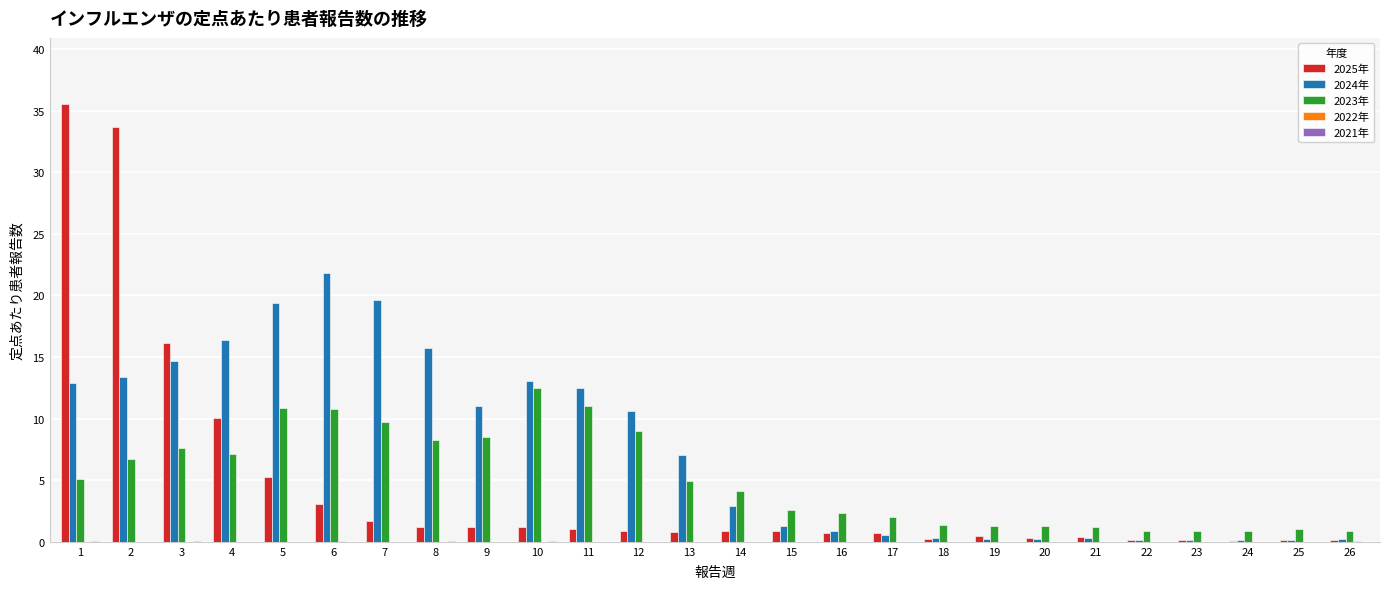

What is the difference between the 2024年 values at 24 and 10?

12.9